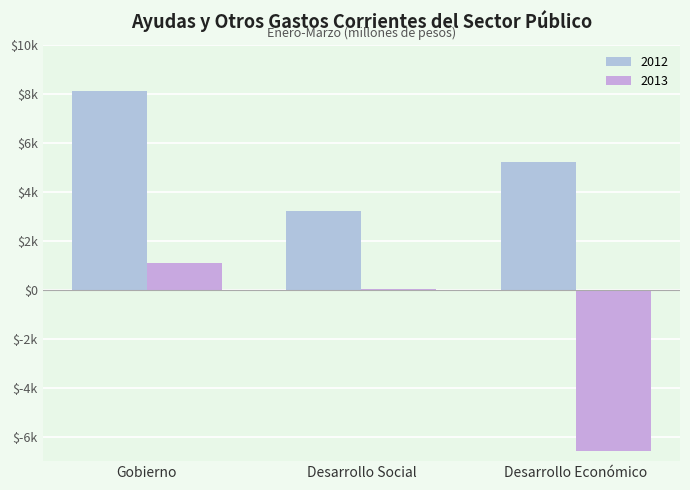

Reading left to right, extract all data points from this chart.

2012: 8093.2	3224.1	5189.3
2013: 1100.0	9.9	-6605.9